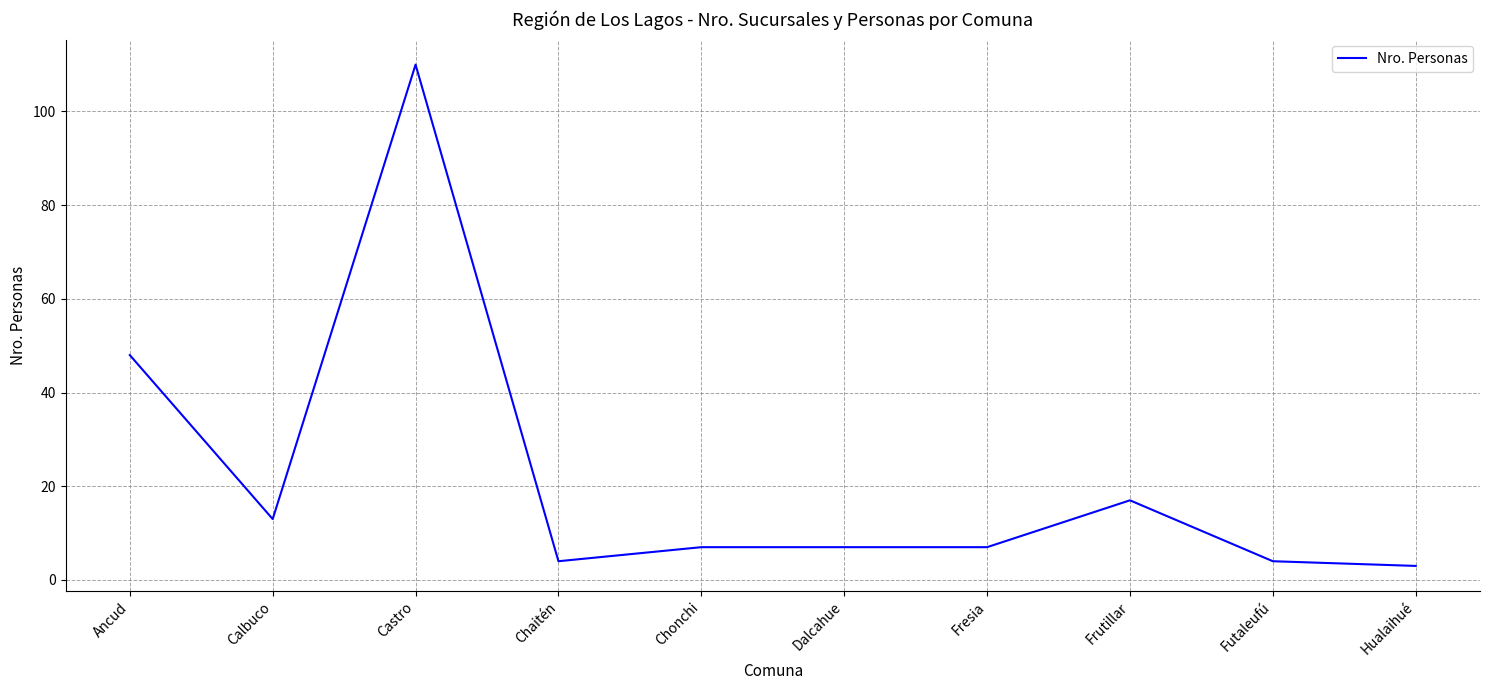

How many lines are shown in the chart?

1